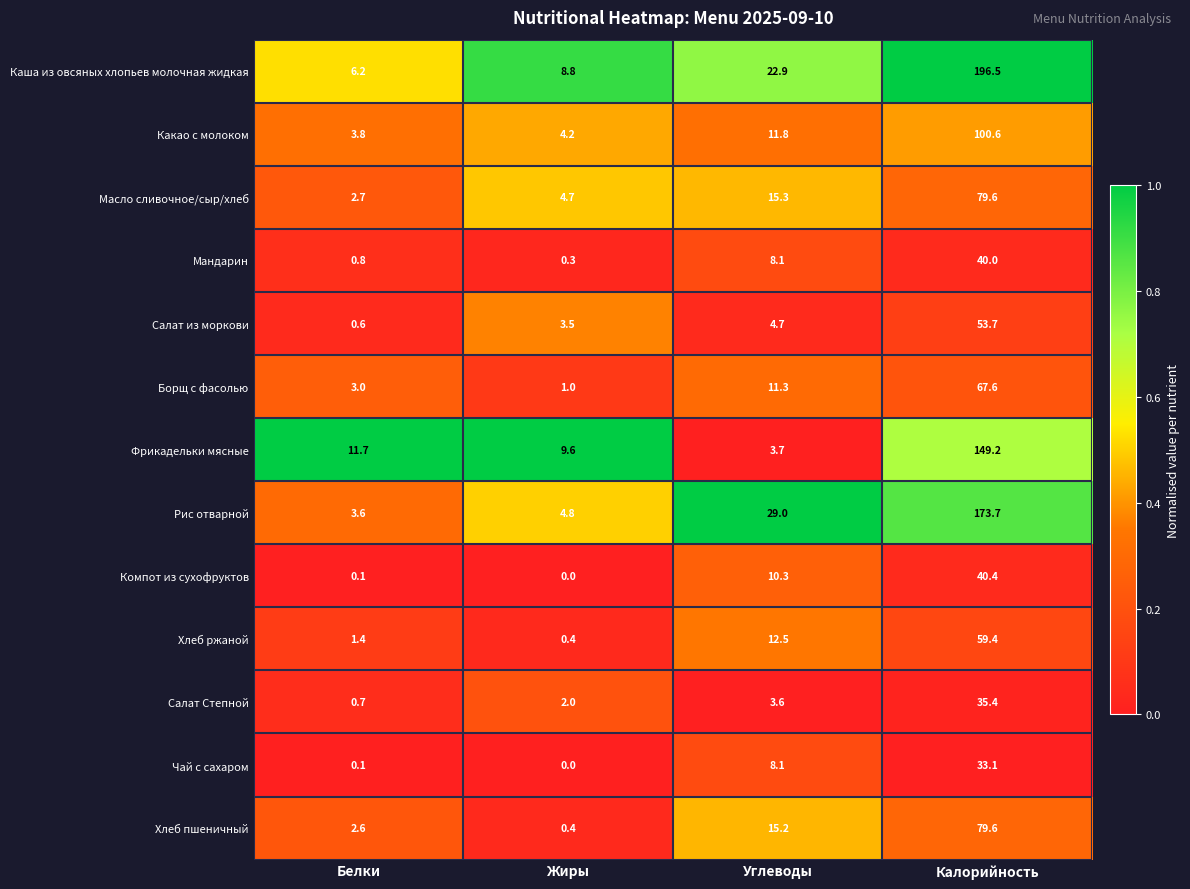

What is the sum of the Какао с молоком values at Жиры and Углеводы?

16.0